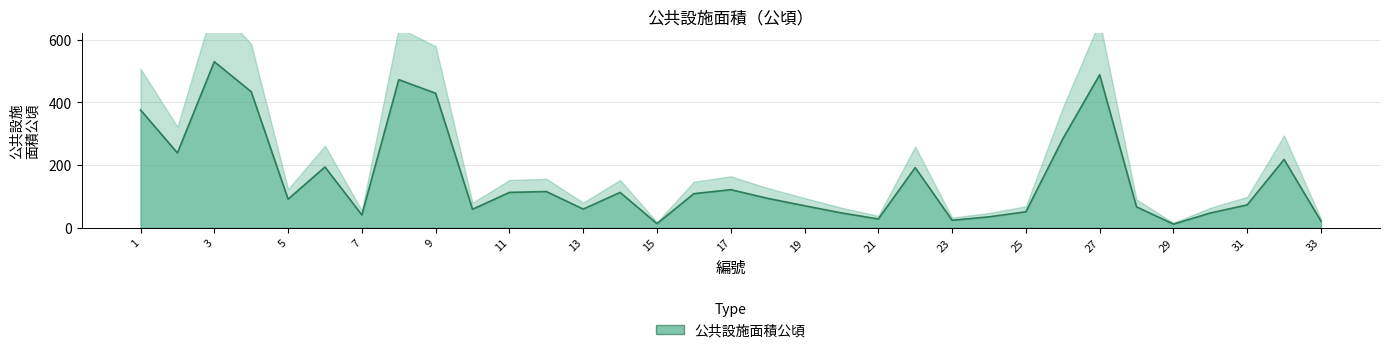

What is the minimum value shown in the chart?

11.8